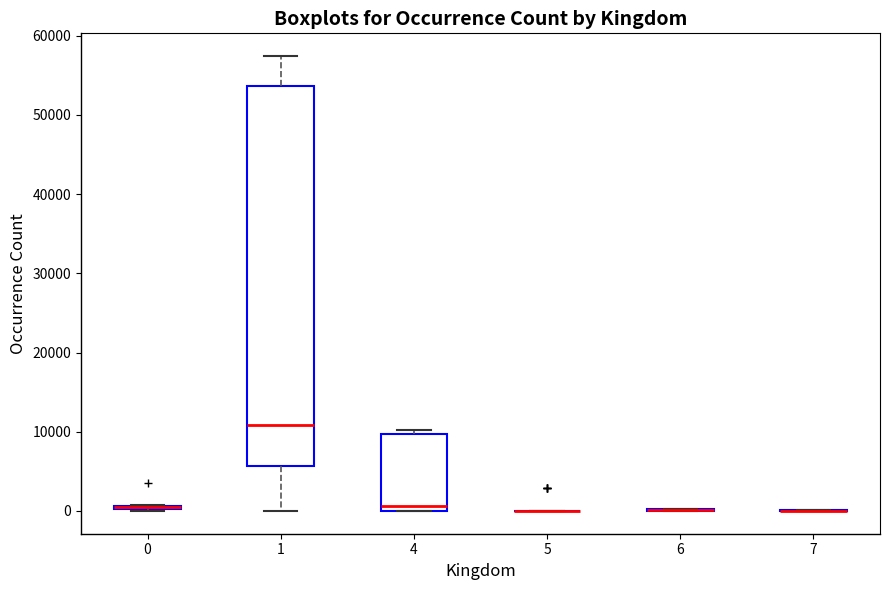

Where does the median line of the box at x = 4 sit on the y-axis? The values are not printed on the chart, so give them approximately, as read against the axis.

1000